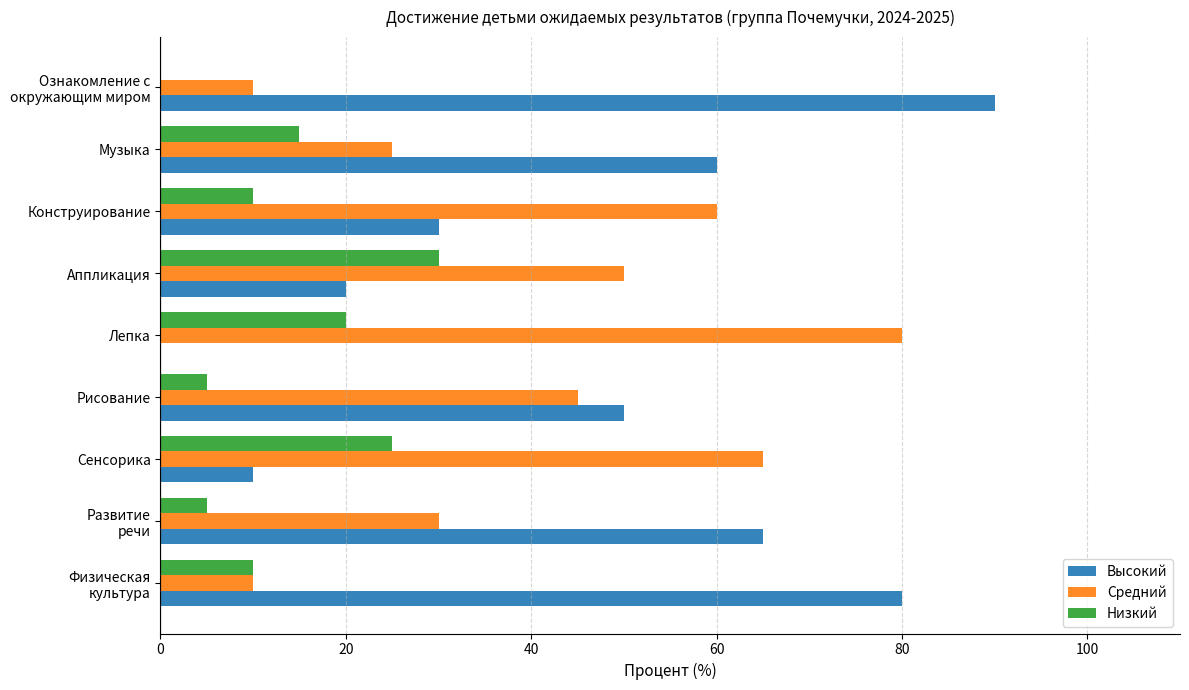

What are all the series names shown in the legend?

Высокий, Средний, Низкий